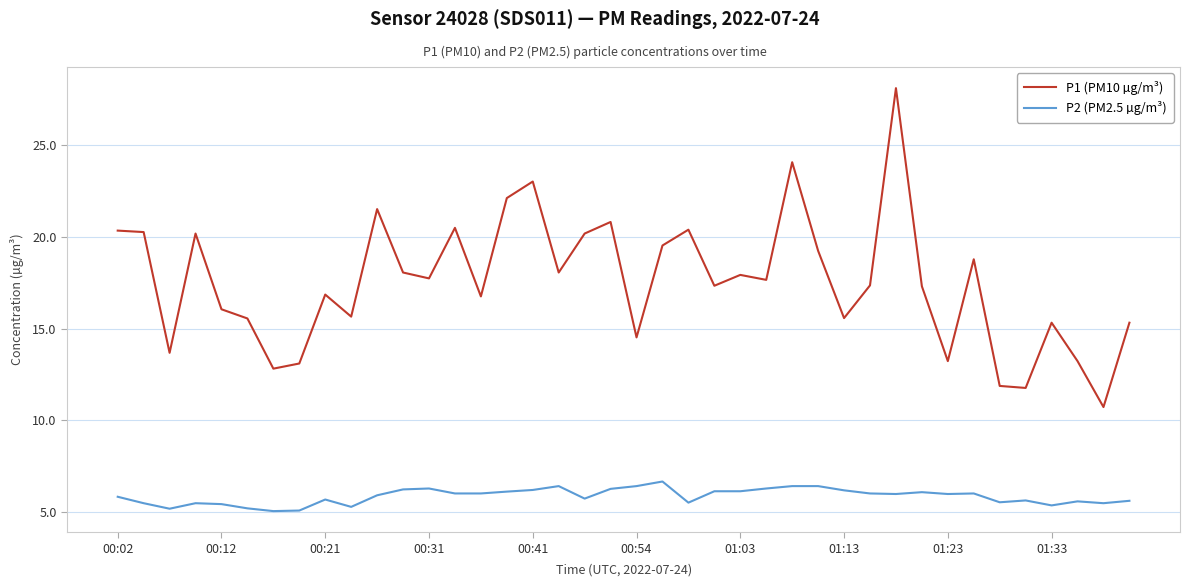

List the series in order of their peak value, lowest first.

P2 (PM2.5 µg/m³), P1 (PM10 µg/m³)